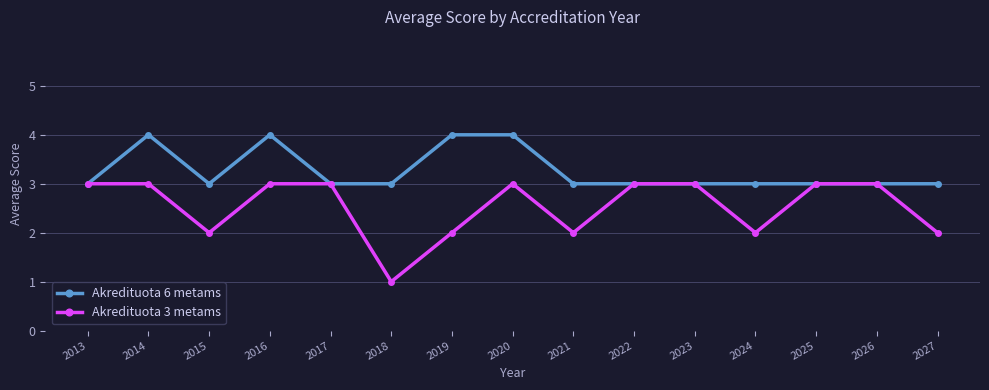

True or false: Akredituota 6 metams has a value of 6 at 2020.

False